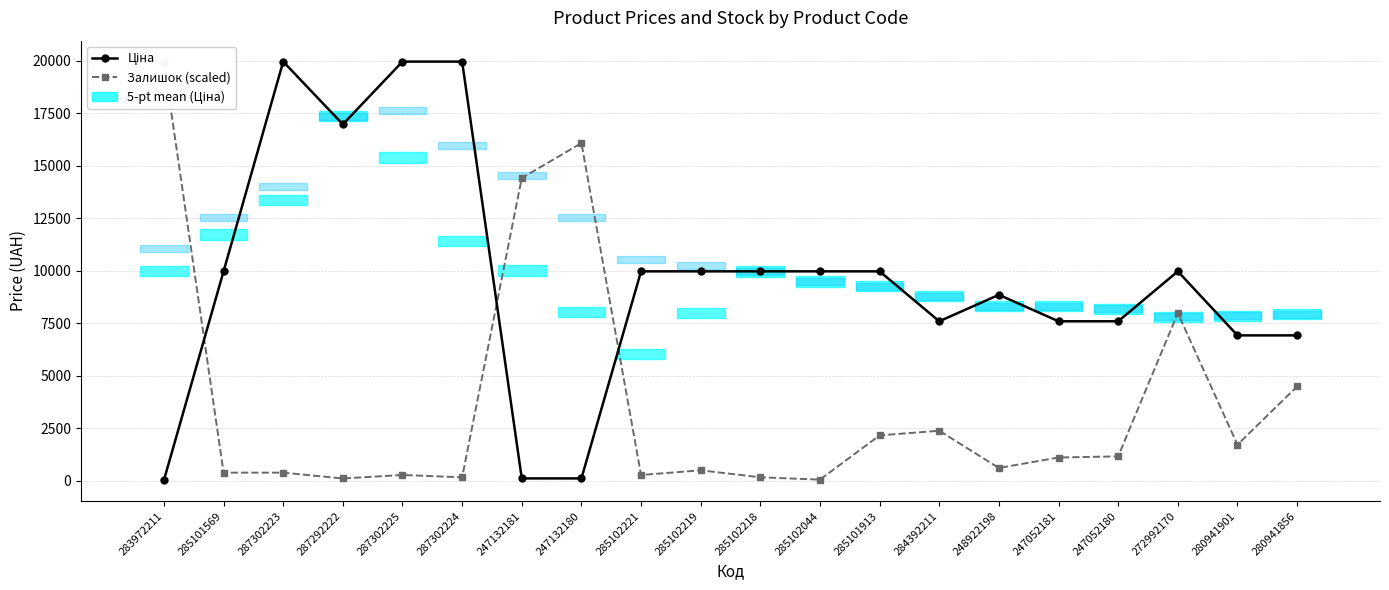

What is the label of the 2nd point from the right?

280941901